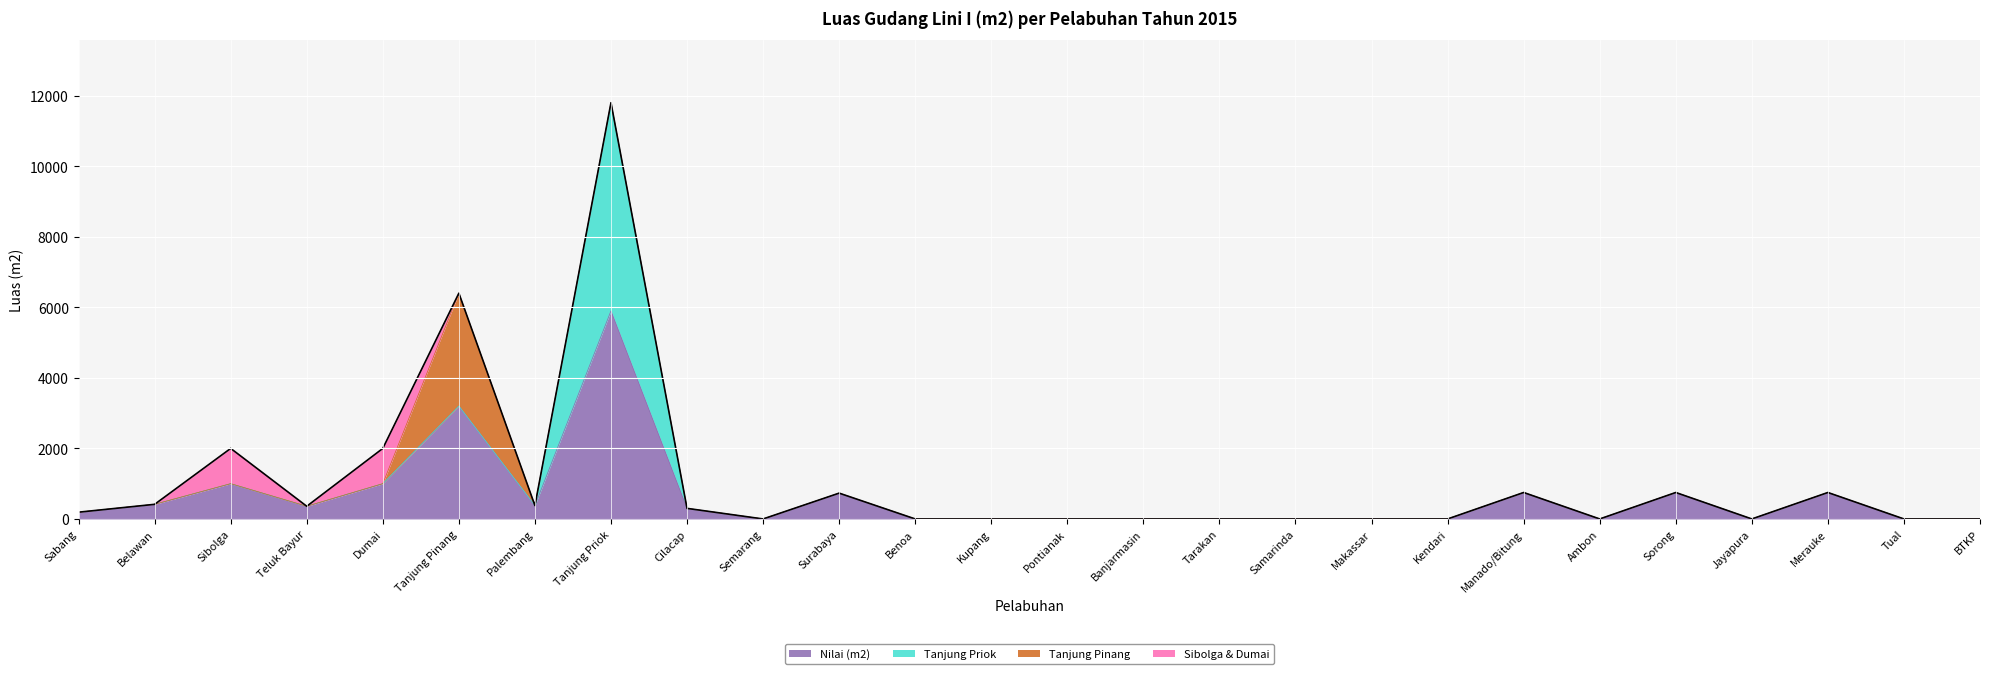

Rank the series by their maximum value, from lowest to highest.

Sibolga & Dumai, Tanjung Pinang, Nilai (m2), Tanjung Priok